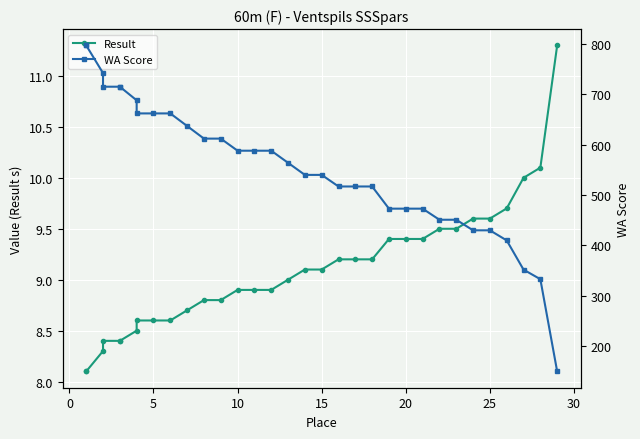

What is the value of the Result point at the 14th from the left?

8.9